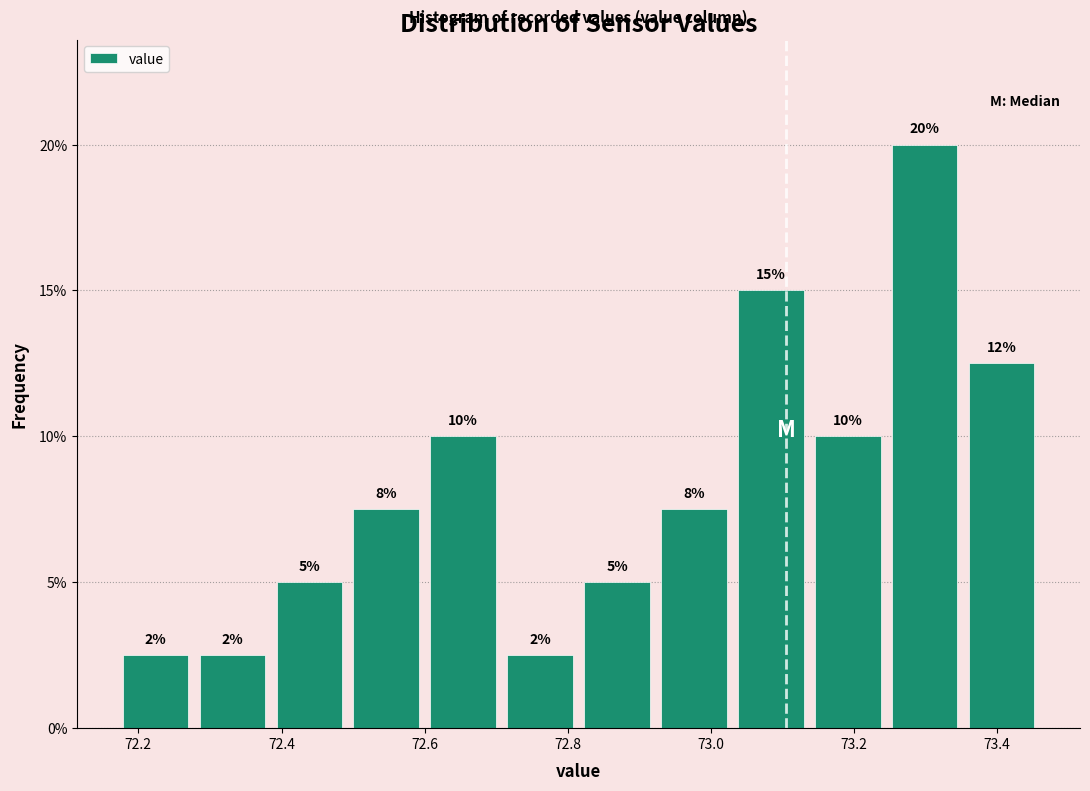

Which range on the x-axis has the tallest bar?

73.24 to 73.36